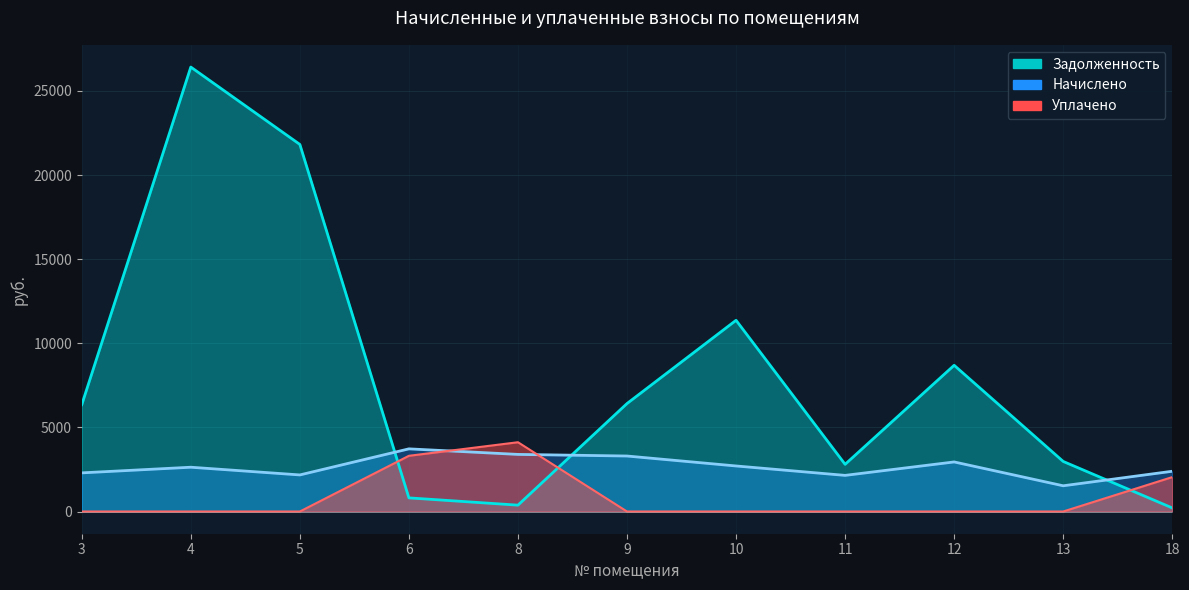

Which series ends up on top after the final intersection of zadolzhennost and uplacheno?

uplacheno